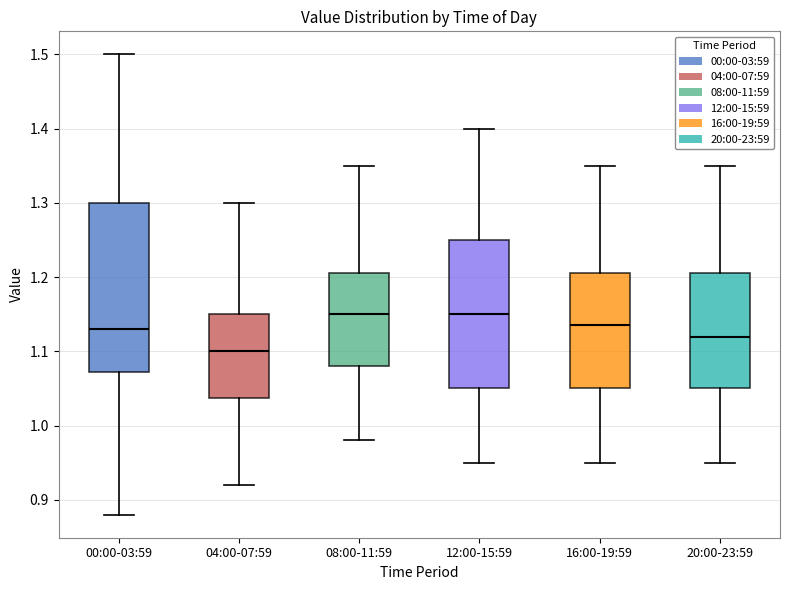

Where is the lower edge of the box for 12:00-15:59 on the y-axis? The values are not printed on the chart, so give them approximately, as read against the axis.

1.05